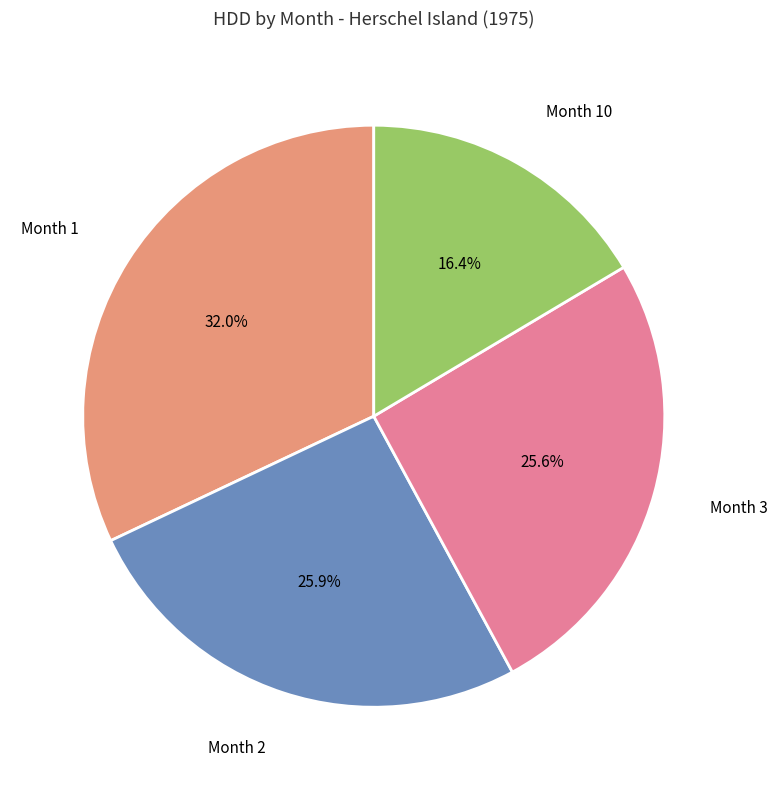

Which category has the biggest portion of the pie?

Month 1